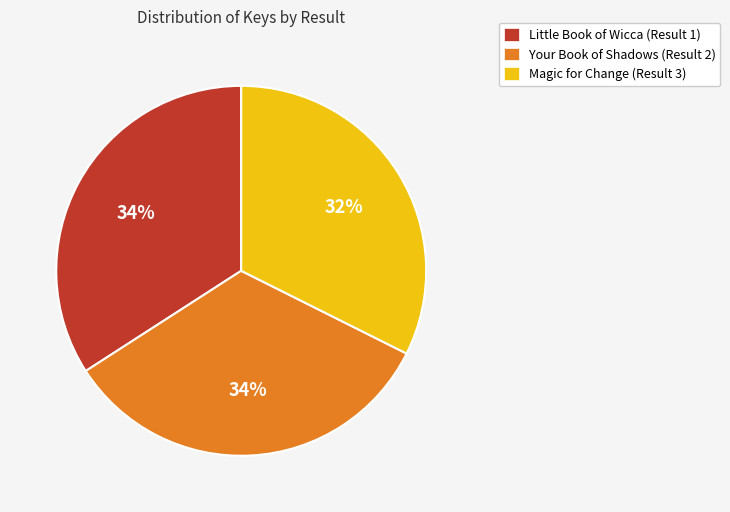

What percentage is the Your Book of Shadows (Result 2) slice, to the nearest percent?

34%